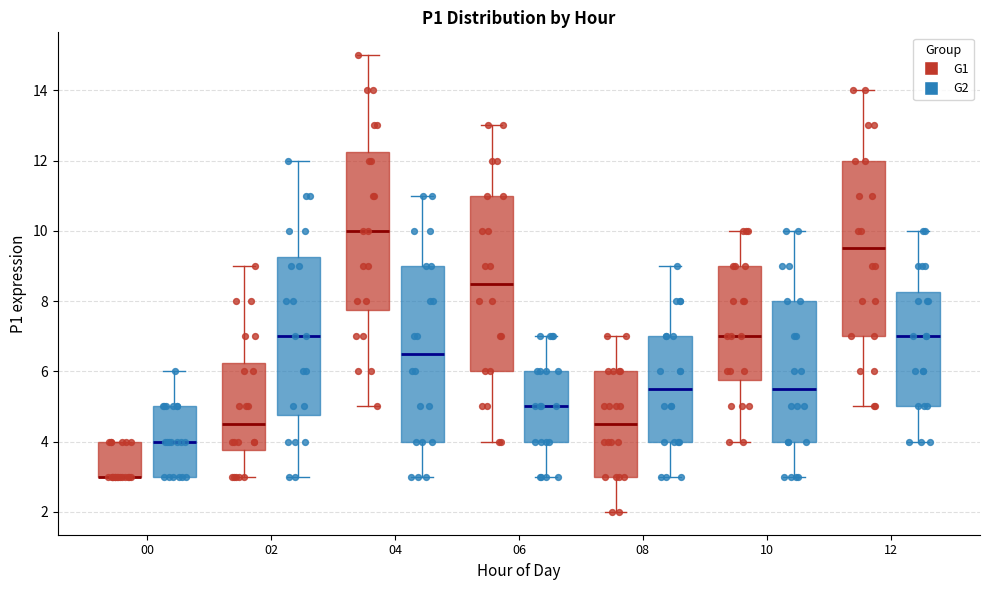

Where does the median line of the box for 12 (G2) sit on the y-axis? The values are not printed on the chart, so give them approximately, as read against the axis.

7.0